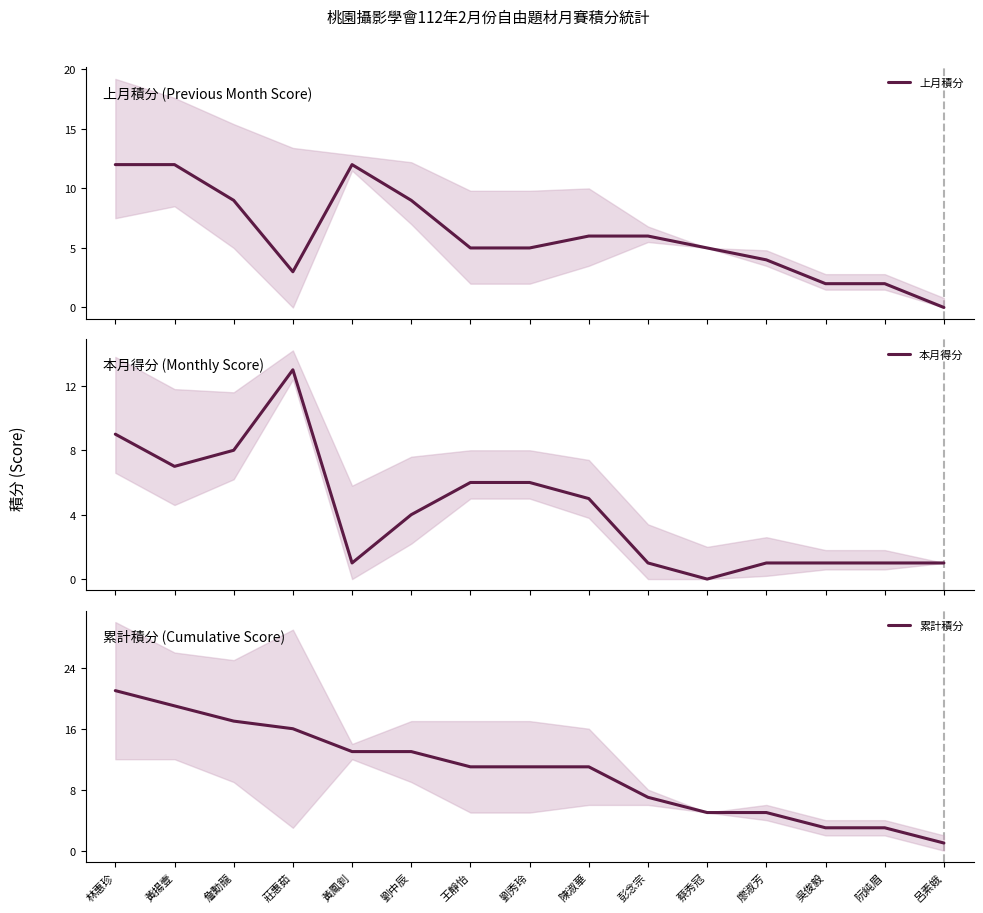

How many values in 上月積分 are above zero?

14